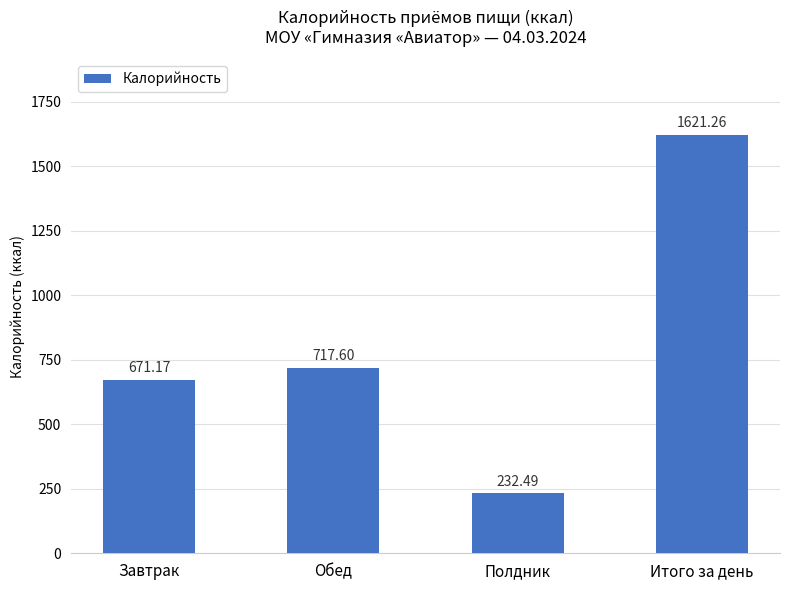

What is the change in value from Завтрак to Итого за день?

+950.1